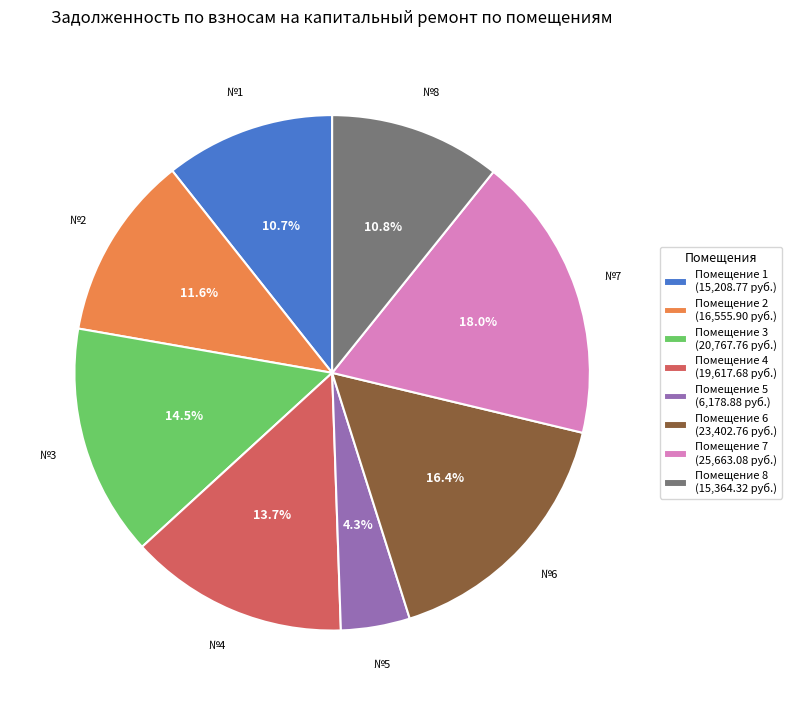

Is the sum of Помещение 2 (16,555.90 руб.) and Помещение 4 (19,617.68 руб.) greater than half?

No